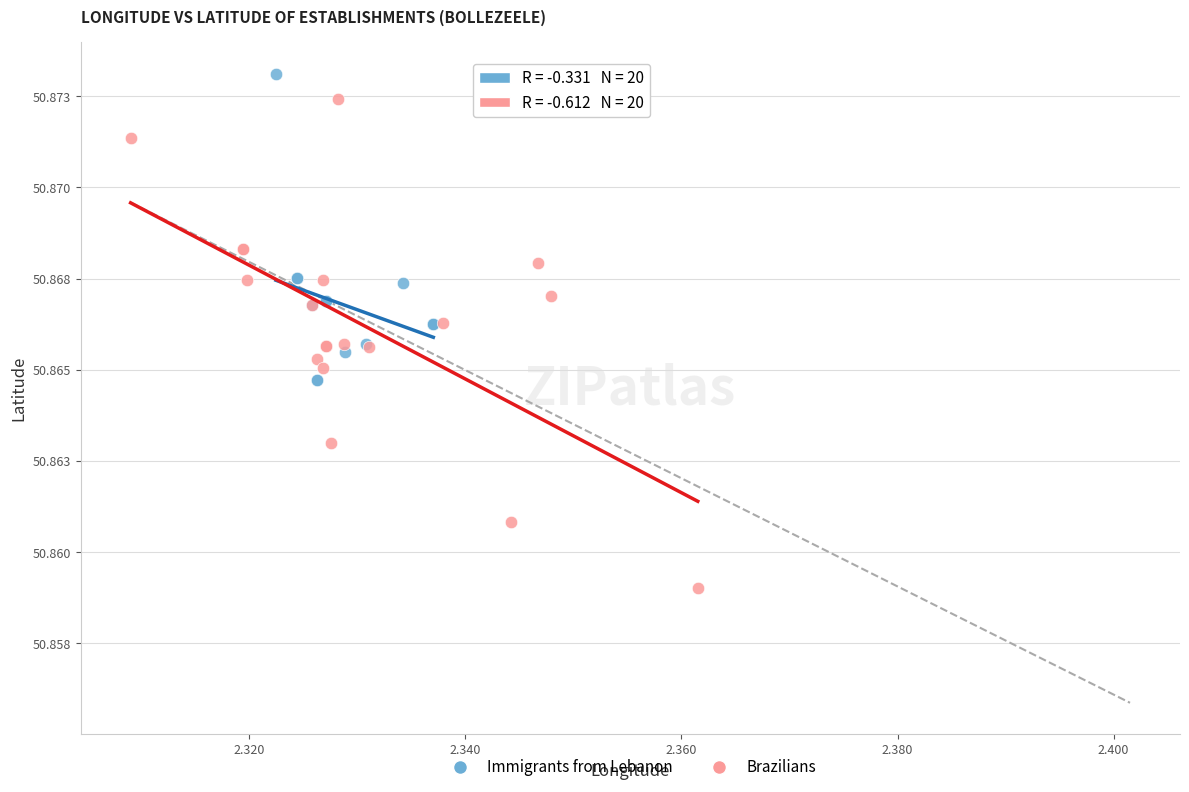

What are all the series names shown in the legend?

Immigrants from Lebanon, Brazilians